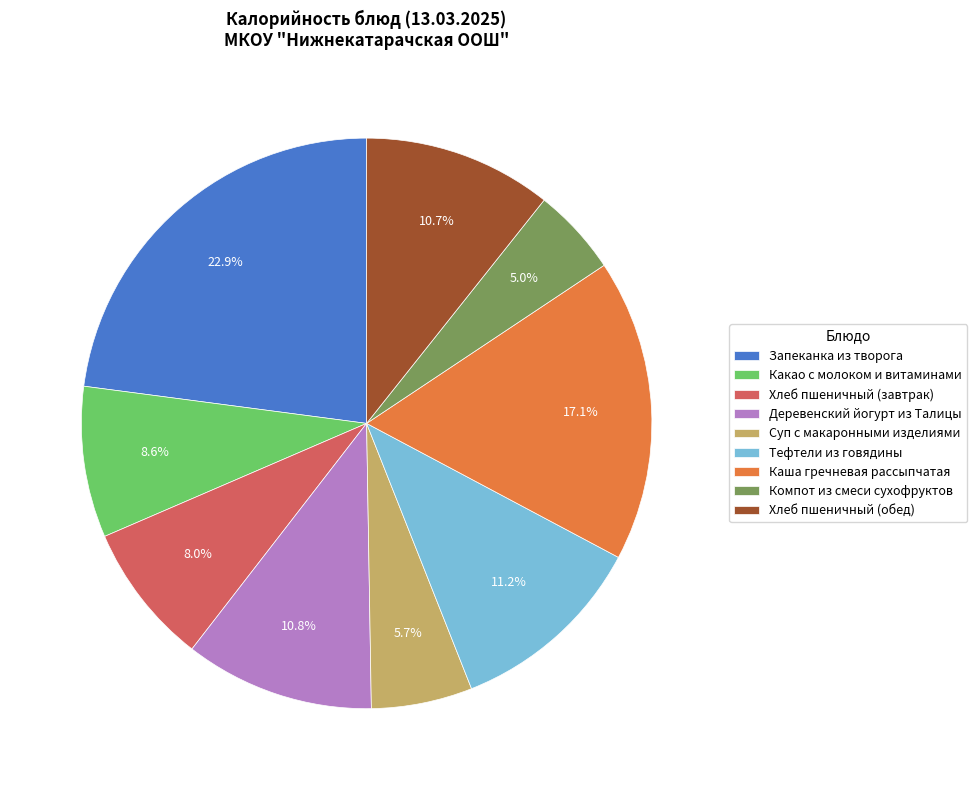

What is the total percentage of Хлеб пшеничный (обед) and Какао с молоком и витаминами?

19.3%